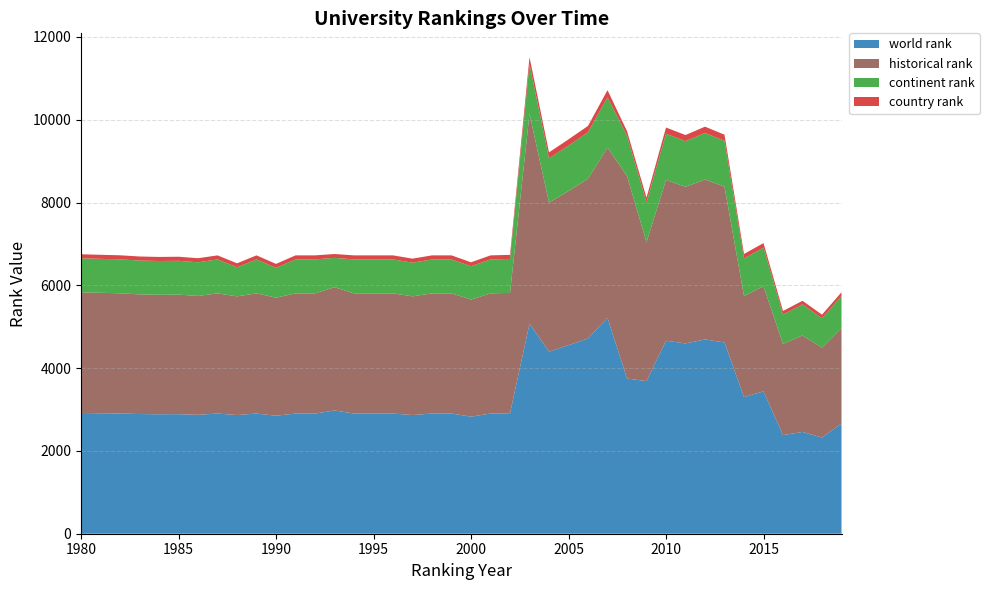

Reading right to left, transcribe all the data shown in this chart.

world rank: 2663	2322	2459	2382	3438	3302	4620	4693	4597	4662	3687	3749	5217	4716	4554	4400	5073	2909	2903	2828	2903	2903	2867	2903	2903	2903	2978	2903	2903	2851	2903	2867	2903	2872	2888	2886	2891	2904	2910	2916
historical rank: 2305	2173	2331	2203	2542	2440	3765	3863	3784	3884	3356	4892	4112	3859	3724	3598	5073	2909	2903	2828	2903	2903	2867	2903	2903	2903	2978	2903	2903	2851	2903	2867	2903	2872	2888	2886	2891	2904	2910	2916
continent rank: 776	710	752	710	931	908	1107	1124	1103	1117	963	972	1214	1124	1098	1069	1194	820	820	806	820	820	813	820	820	820	708	820	820	721	820	703	820	813	817	816	817	820	820	821
country rank: 89	86	85	85	109	108	147	153	147	149	111	112	172	152	151	145	172	98	98	95	98	98	98	98	98	98	93	98	98	95	98	95	98	98	98	98	98	98	98	98